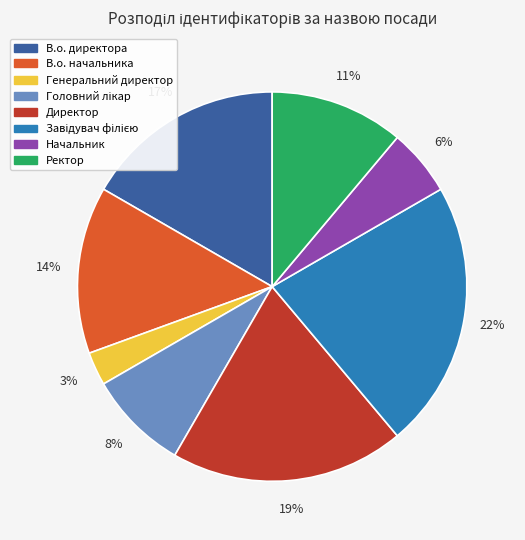

To the nearest percent, what portion does В.о. директора represent?

17%